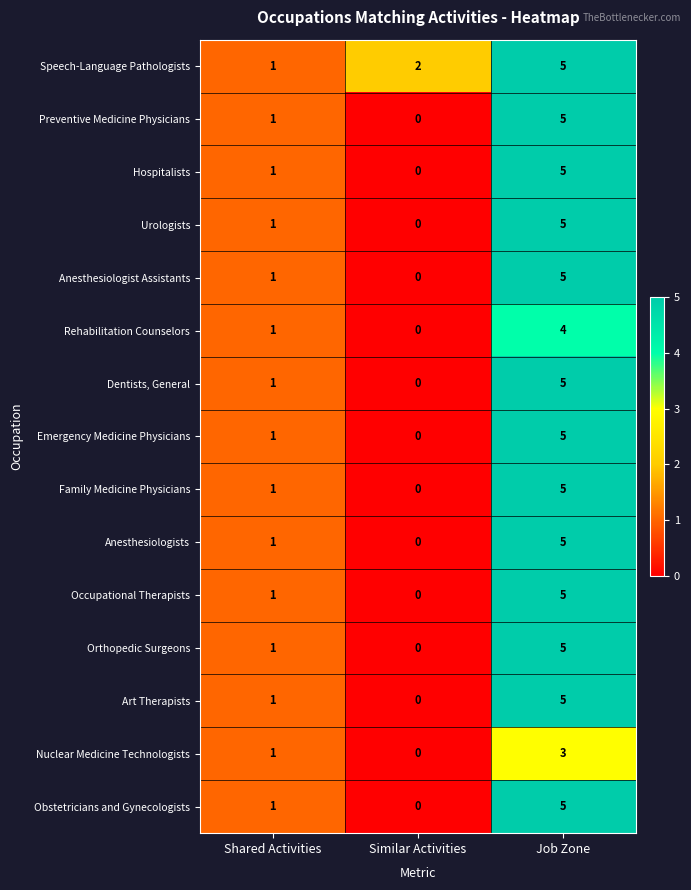

Which category has the lowest value in the Preventive Medicine Physicians series?

Similar Activities